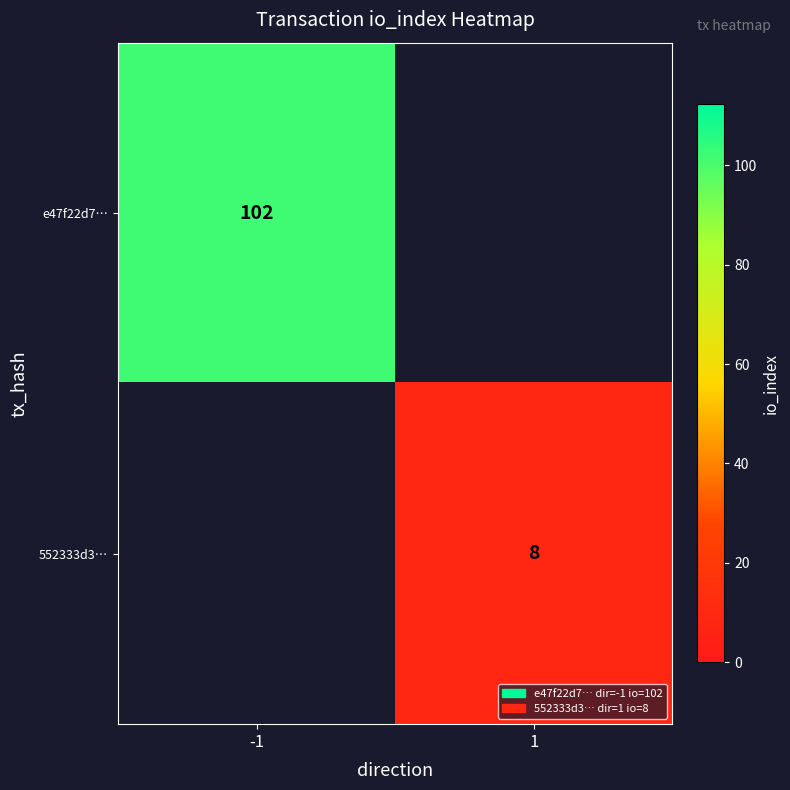

At how many categories does at least one series exceed 15?

1